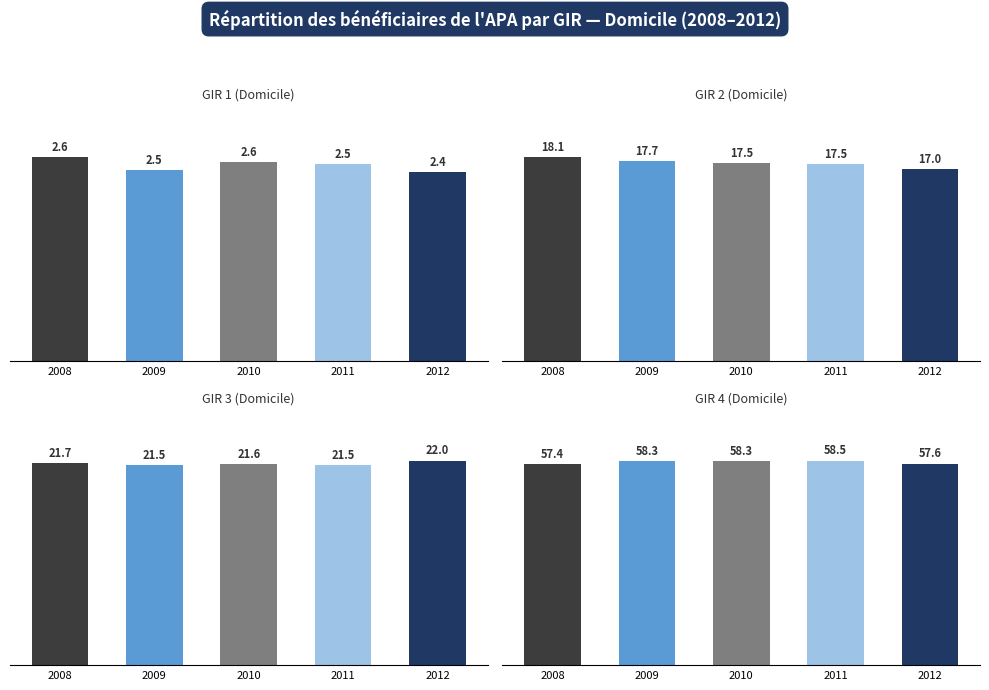

Between 2009 and 2012, which series saw the biggest shift?

GIR 4 (Domicile)